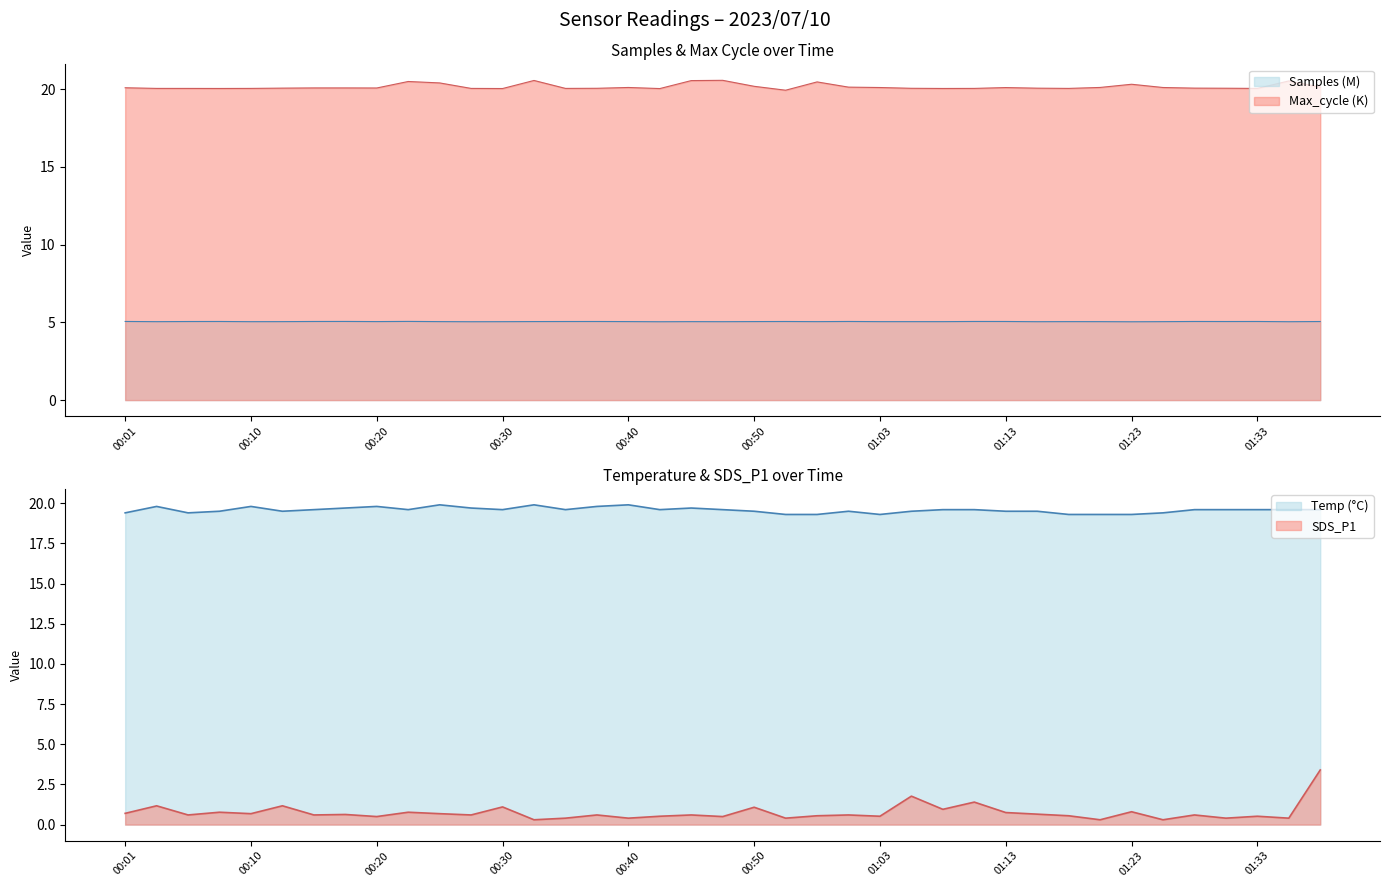

Reading left to right, extract all data points from this chart.

Samples: 5.1	5.0	5.1	5.1	5.0	5.0	5.1	5.1	5.0	5.1	5.0	5.0	5.0	5.1	5.1	5.1	5.0	5.0	5.0	5.0	5.0	5.1	5.0	5.1	5.0	5.0	5.0	5.1	5.1	5.0	5.0	5.0	5.0	5.0	5.1	5.1	5.1	5.0	5.1
Max_cycle: 20.1	20.0	20.0	20.0	20.0	20.1	20.1	20.1	20.1	20.5	20.4	20.0	20.0	20.6	20.0	20.1	20.1	20.0	20.5	20.6	20.2	19.9	20.5	20.1	20.1	20.1	20.0	20.0	20.1	20.1	20.0	20.1	20.3	20.1	20.1	20.1	20.0	20.5	20.1
SDS_P1: 0.7	1.2	0.6	0.8	0.7	1.2	0.6	0.6	0.5	0.8	0.7	0.6	1.1	0.3	0.4	0.6	0.4	0.5	0.6	0.5	1.1	0.4	0.6	0.6	0.5	1.8	0.9	1.4	0.8	0.7	0.6	0.3	0.8	0.3	0.6	0.4	0.5	0.4	3.4
Temp: 19.4	19.8	19.4	19.5	19.8	19.5	19.6	19.7	19.8	19.6	19.9	19.7	19.6	19.9	19.6	19.8	19.9	19.6	19.7	19.6	19.5	19.3	19.3	19.5	19.3	19.5	19.6	19.6	19.5	19.5	19.3	19.3	19.3	19.4	19.6	19.6	19.6	19.6	19.6